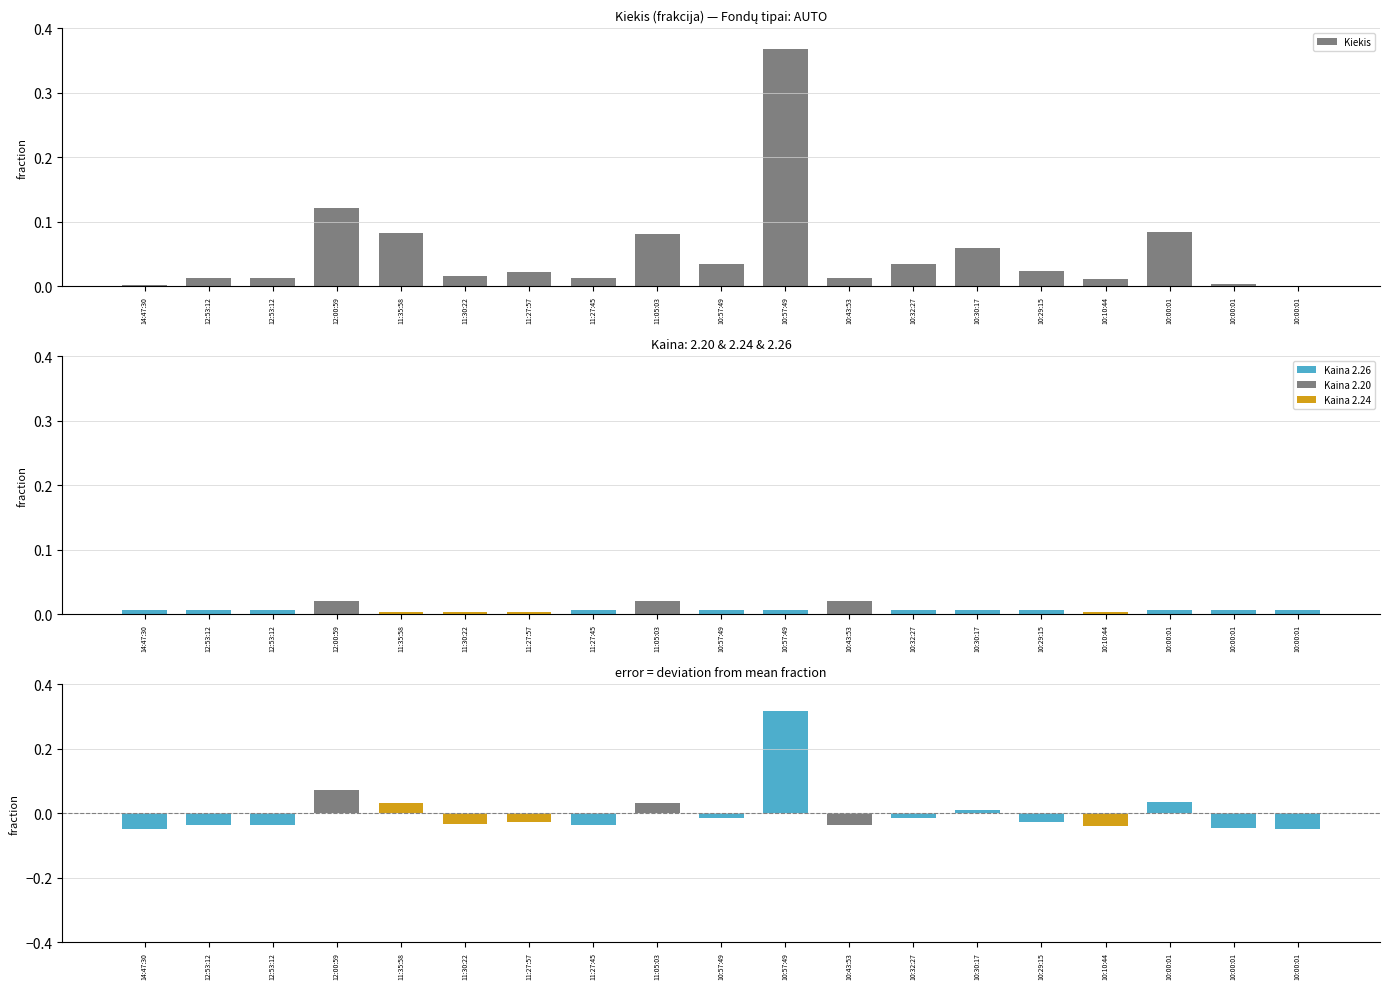

At which label is the value closest to 0?

10:00:01